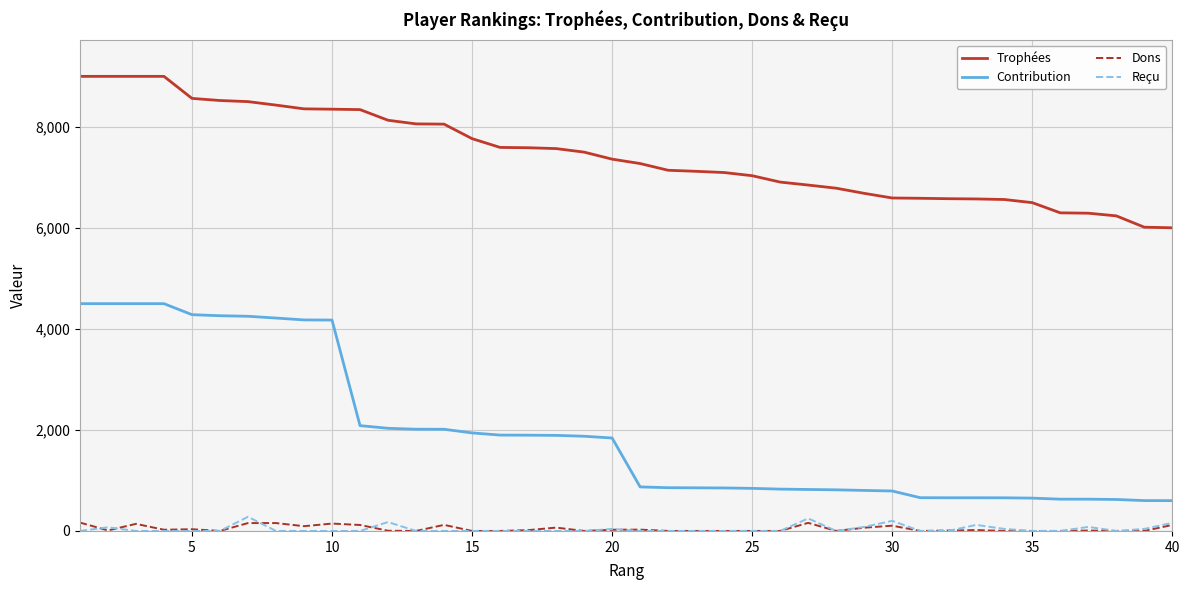

What is the maximum value shown in the chart?

9000